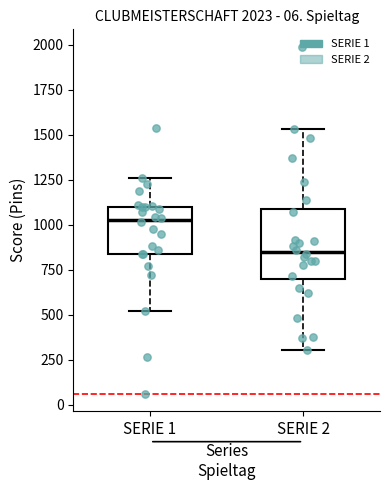

Which box's median line is the lowest?

SERIE 2